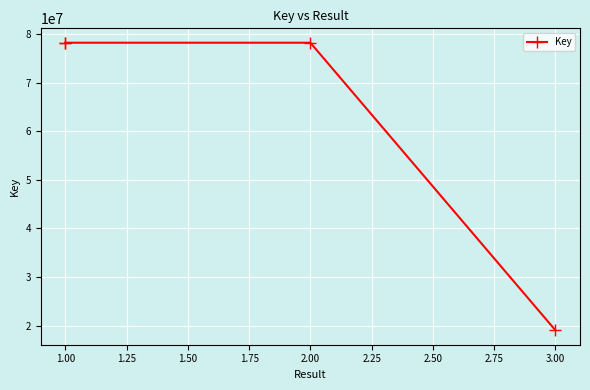

Which has a higher value, 3.00 or 2.00?

2.00